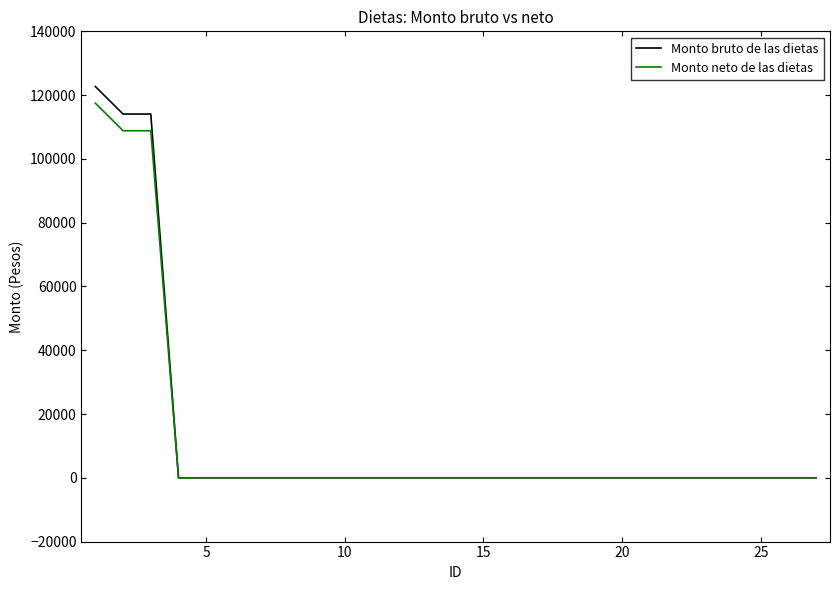

What is the highest value of the Monto bruto de las dietas series?

122706.5